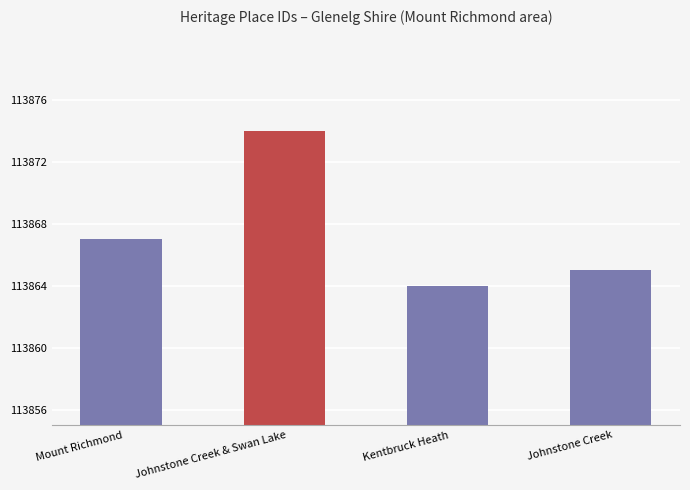

What value does the data have at Mount Richmond?

113867